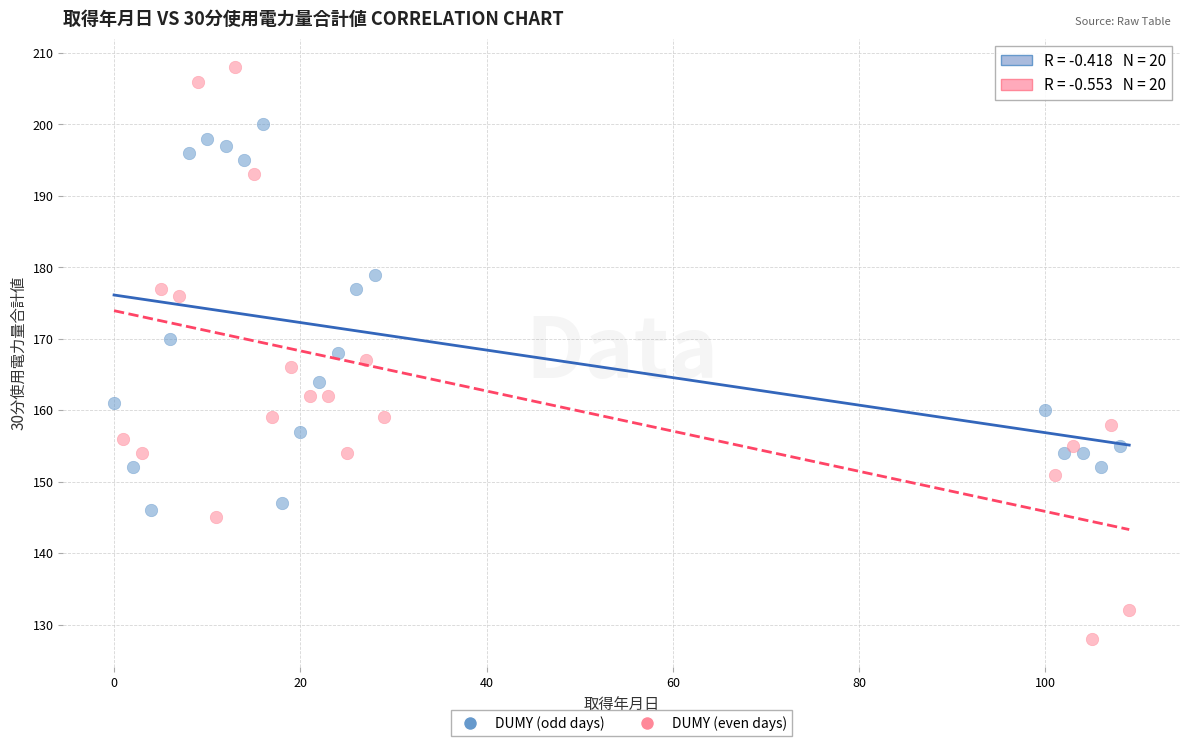

Which series reaches the maximum Y coordinate?

DUMY (even days)